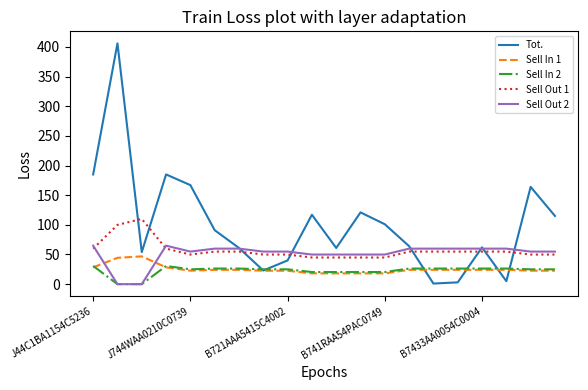

Which series has the largest total across all categories?

Tot.